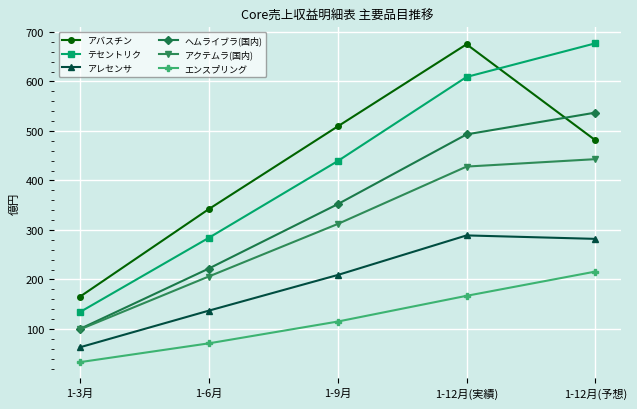

Which category has the lowest value across all series?

1-3月